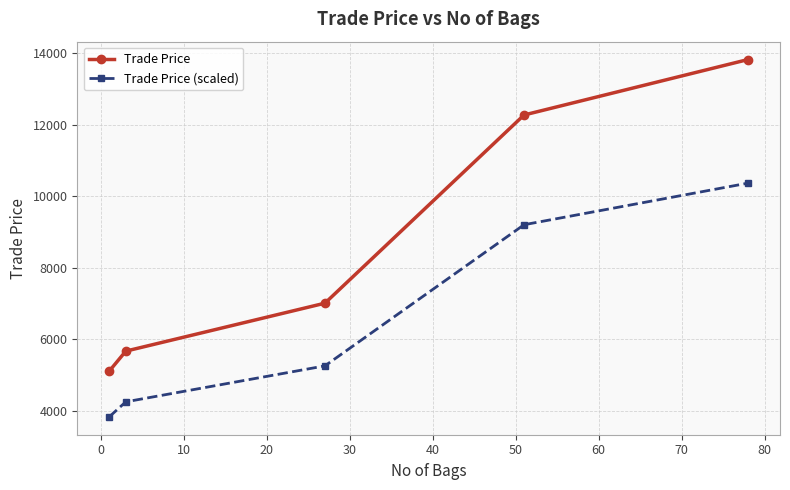

What are all the series names shown in the legend?

Trade Price, Trade Price (scaled)